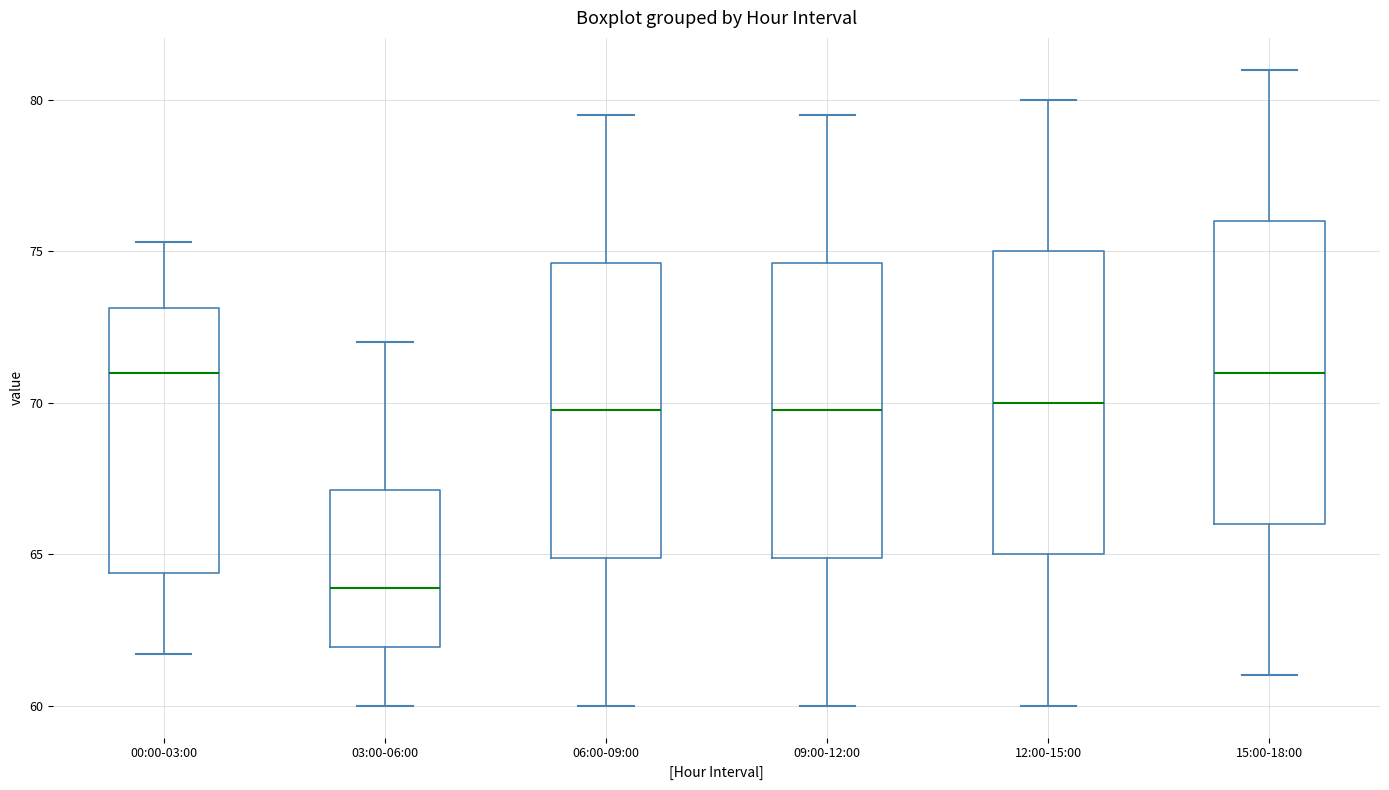

Reading left to right, transcribe this box plot: for each box, give where its median line is, the range the box spans, and where its two whiskers end, as read against the y-axis. The values are not printed on the chart, so give them approximately, as read against the axis.

00:00-03:00: median 71.0, box 64.5 to 73.0, whiskers 61.5 to 75.5
03:00-06:00: median 64.0, box 62.0 to 67.0, whiskers 60.0 to 72.0
06:00-09:00: median 70.0, box 65.0 to 74.5, whiskers 60.0 to 79.5
09:00-12:00: median 70.0, box 65.0 to 74.5, whiskers 60.0 to 79.5
12:00-15:00: median 70.0, box 65.0 to 75.0, whiskers 60.0 to 80.0
15:00-18:00: median 71.0, box 66.0 to 76.0, whiskers 61.0 to 81.0